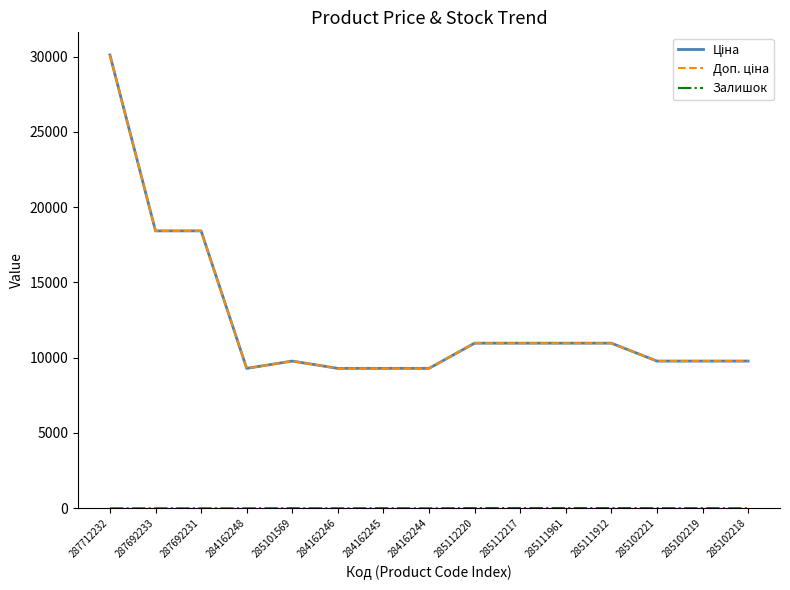

Does the chart display data point markers on the line(s)?

No